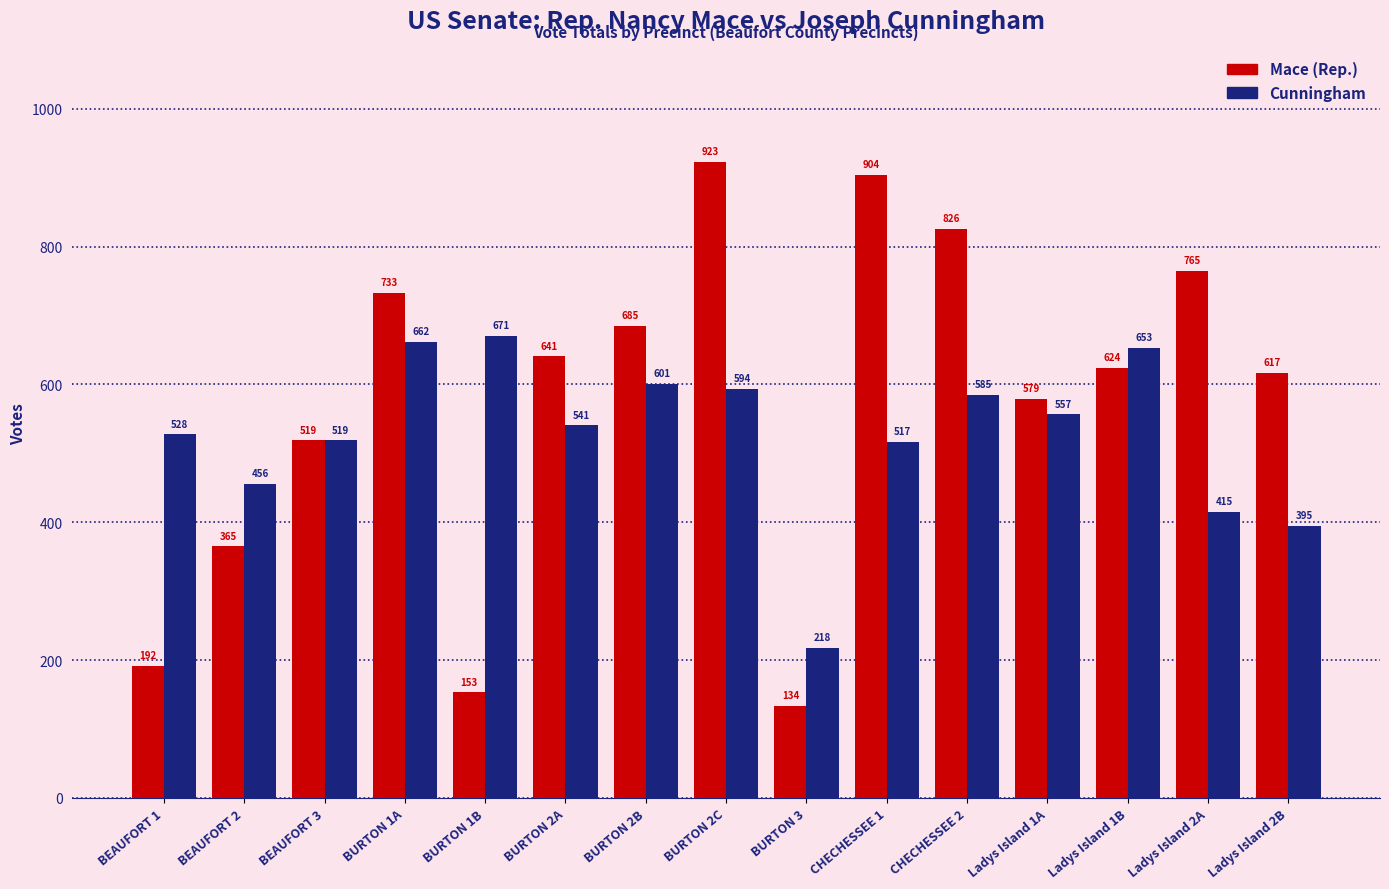

What position from the left is BEAUFORT 2?

2